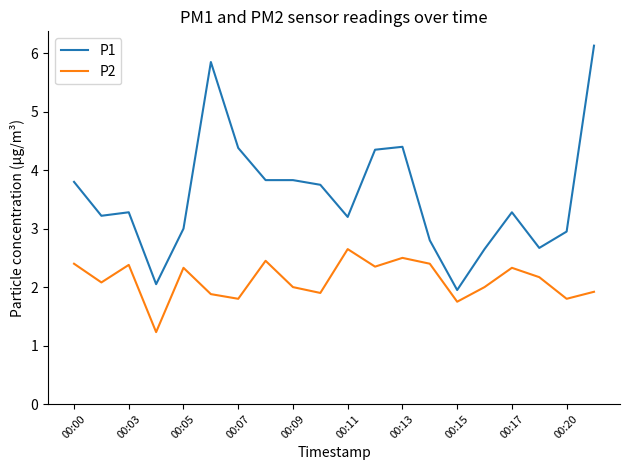

What is the maximum value shown in the chart?

6.1